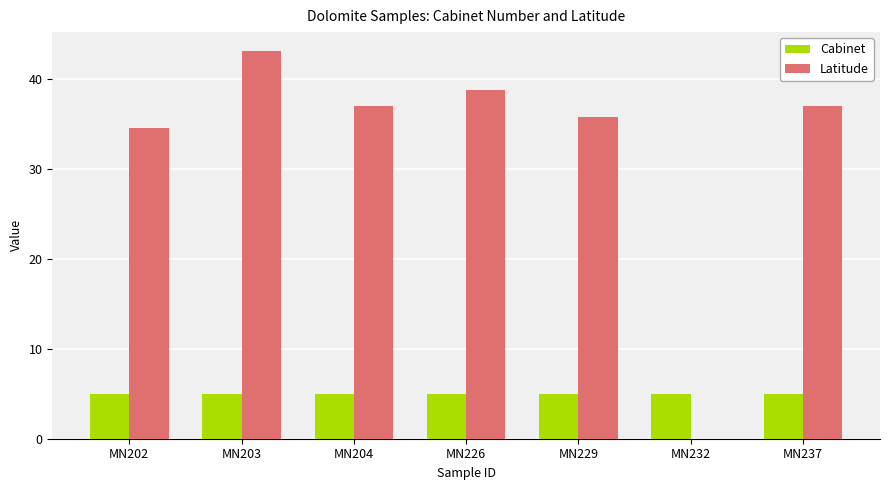

Reading left to right, what are all the values shown in this chart?

Cabinet: 5.0	5.0	5.0	5.0	5.0	5.0	5.0
Latitude: 34.5	43.0	37.0	38.7	35.8	0.0	37.0